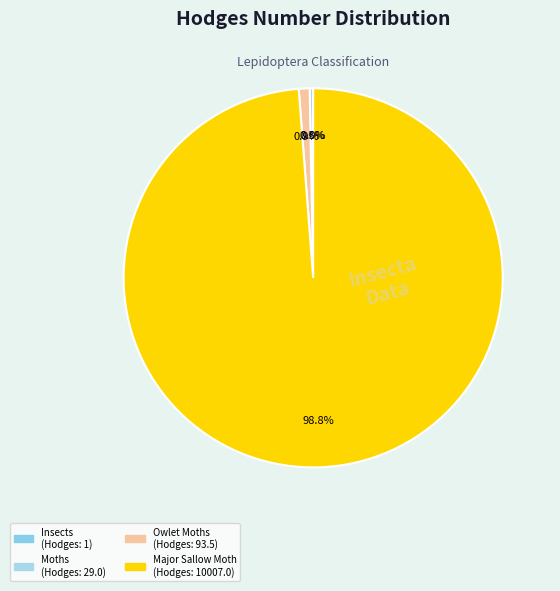

How many segments does this pie chart have?

4